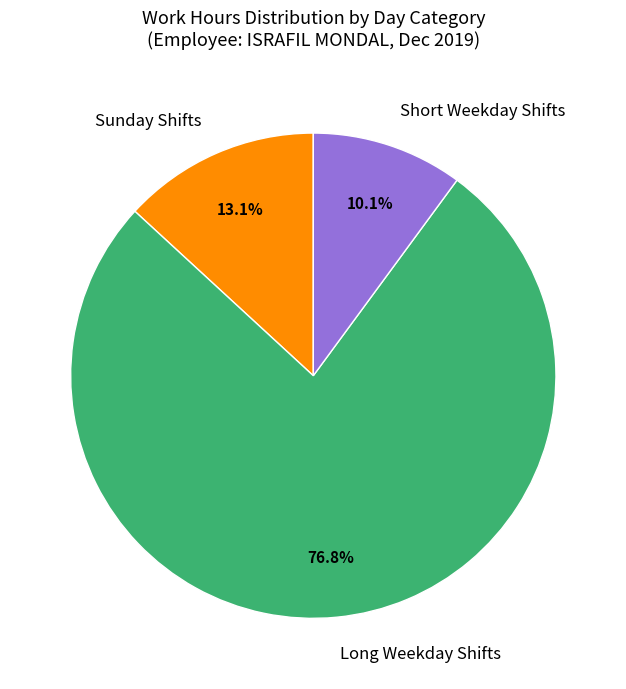

What is the total percentage of Long Weekday Shifts and Short Weekday Shifts?

86.9%